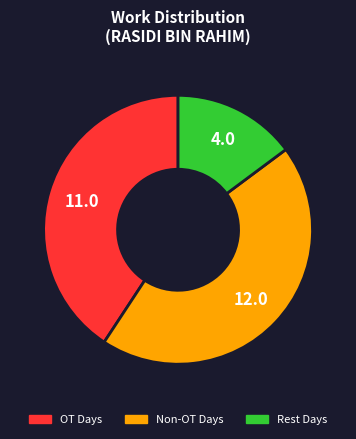

Is there a majority slice in this chart?

No